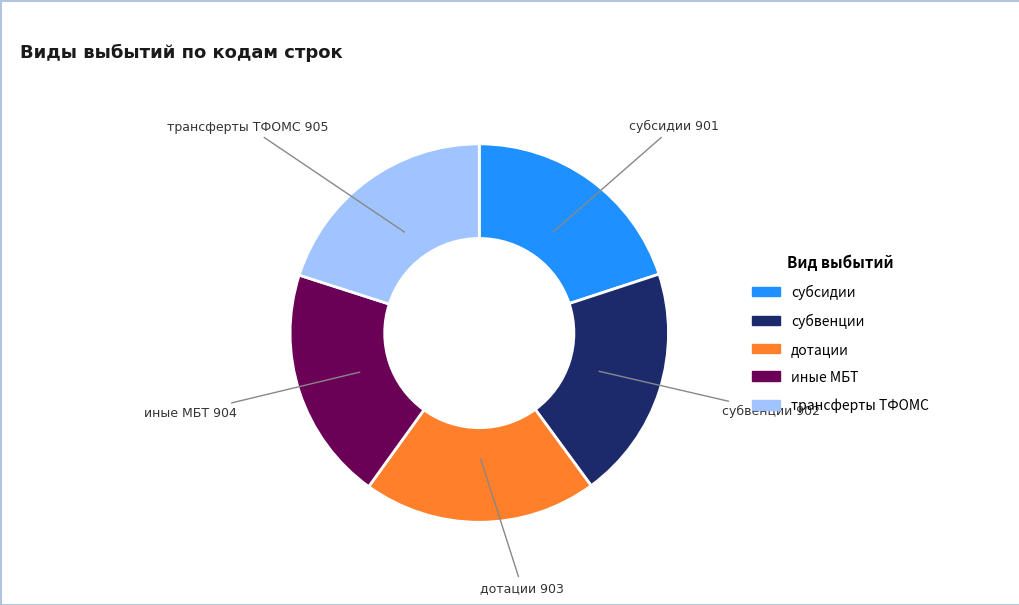

Rank the categories by value from lowest to highest.

субсидии, субвенции, дотации, иные межбюджетные трансферты, трансферты бюджету территориального фонда